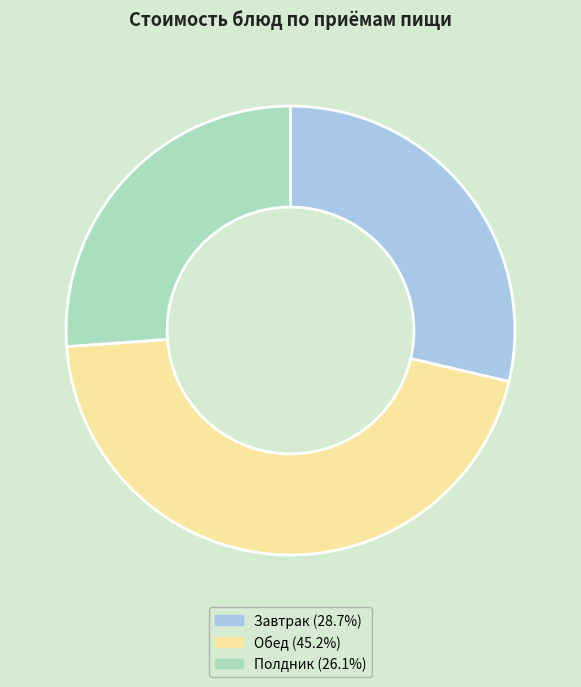

Does any single category account for the majority?

No